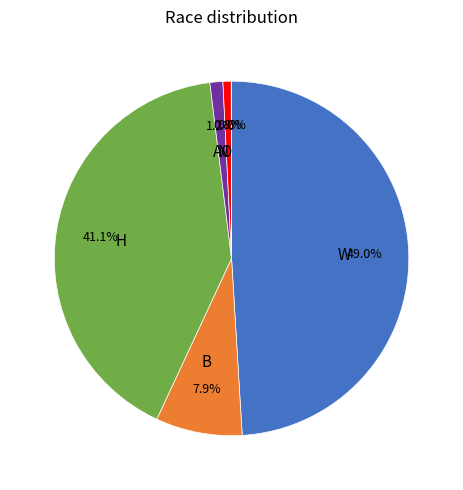

Does any single category account for the majority?

No